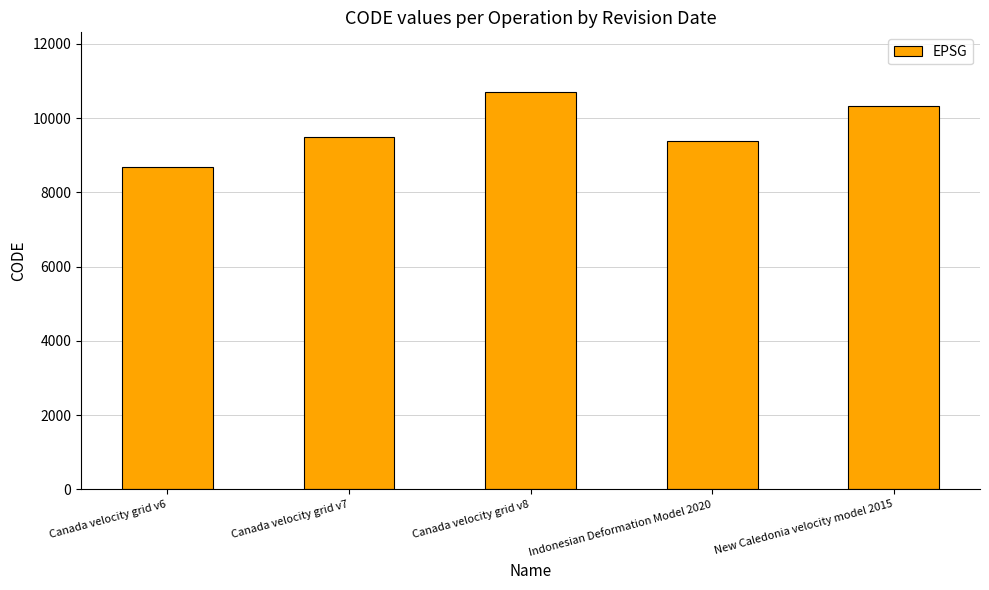

List the labels in order of value, smallest first.

Canada velocity grid v6, Indonesian Deformation Model 2020, Canada velocity grid v7, New Caledonia velocity model 2015, Canada velocity grid v8